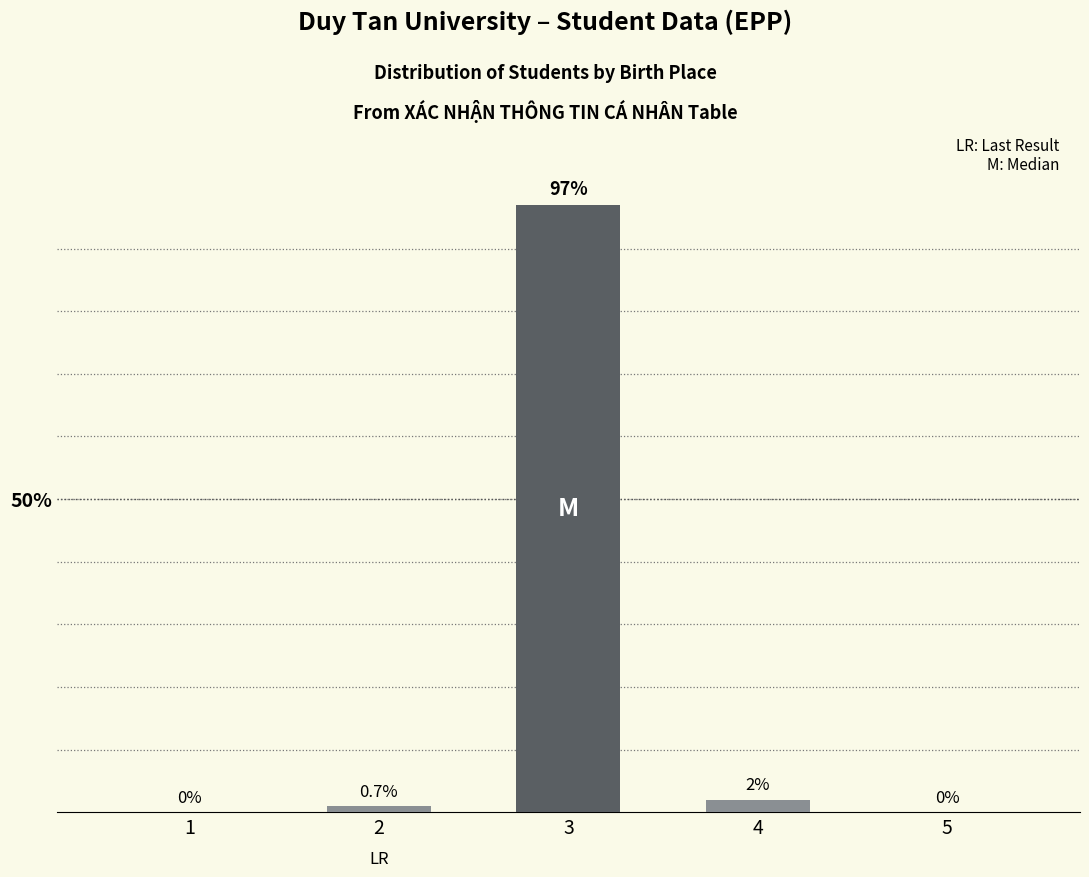

Reading left to right, extract all data points from this chart.

1=0	2=1	3=97	4=2	5=0